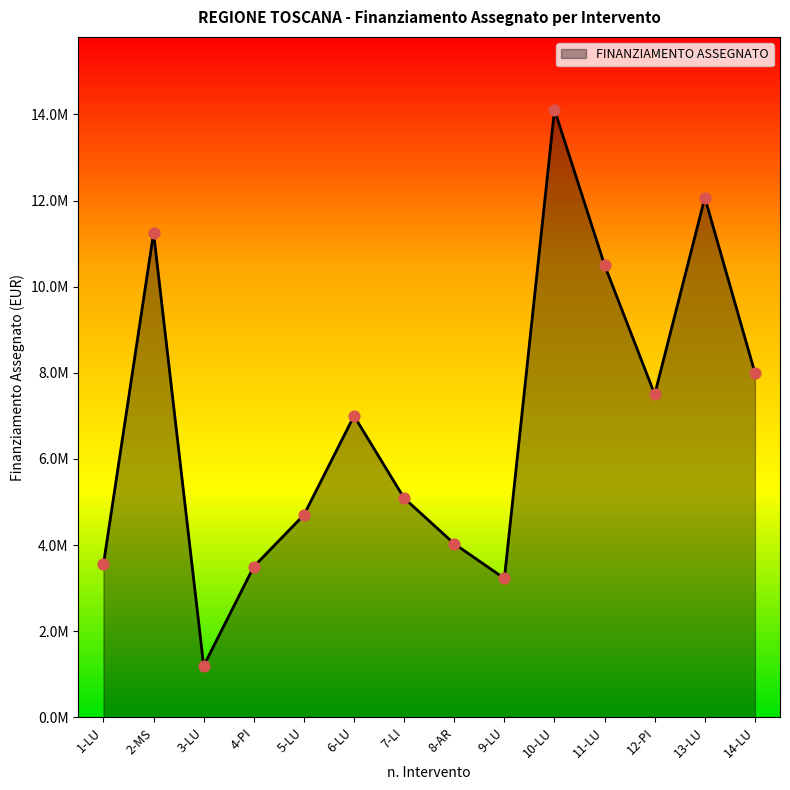

What is the change in value from 3-LU to 6-LU?

+5805000.0